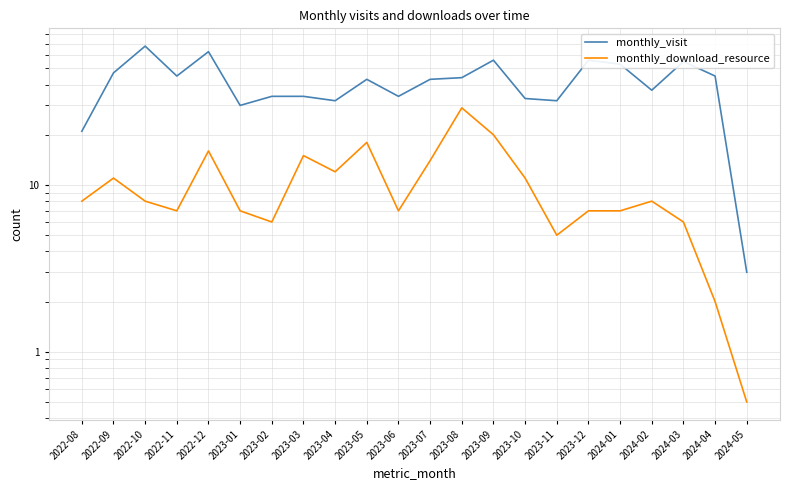

Rank the series by their average value, from lowest to highest.

monthly_download_resource, monthly_visit